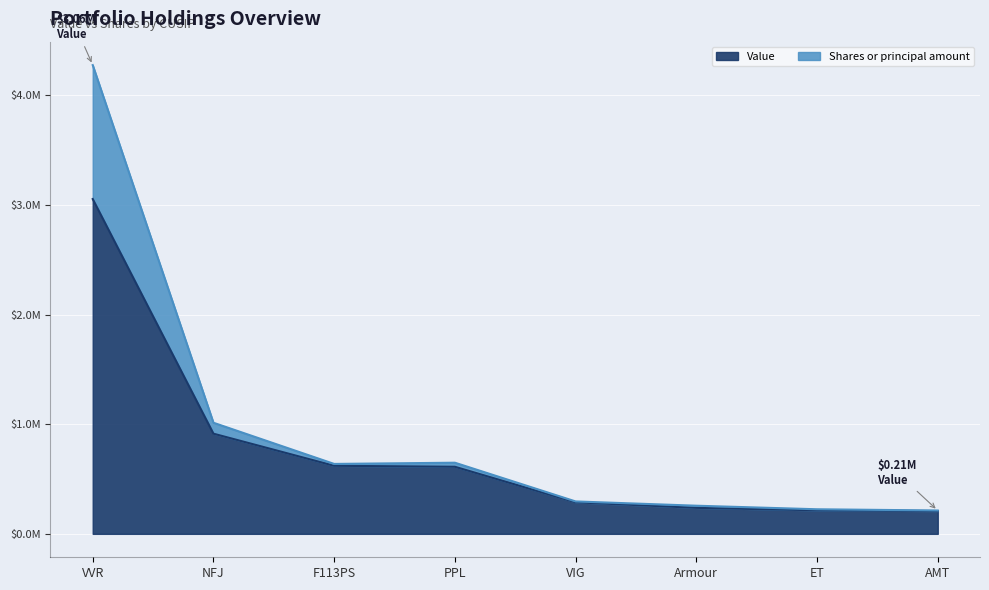

Where does the Value series first go above 612000?

VVR